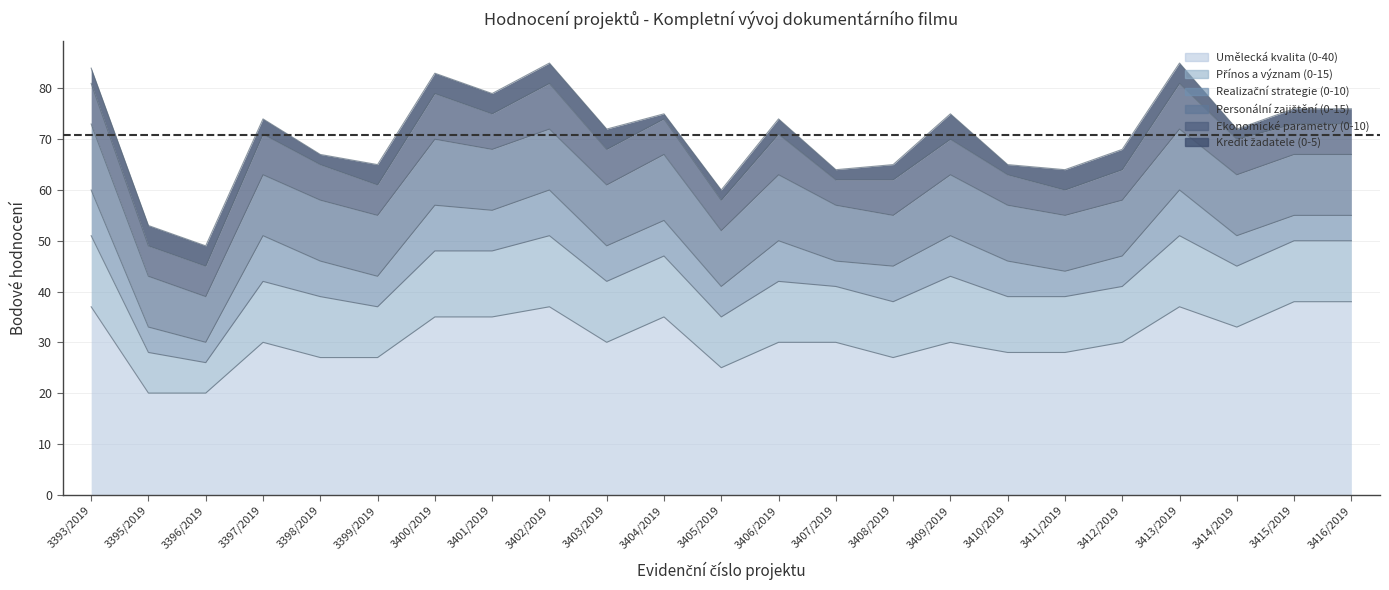

List the labels in order of Umělecká kvalita (0-40) value, largest first.

3415/2019, 3416/2019, 3393/2019, 3402/2019, 3413/2019, 3400/2019, 3401/2019, 3404/2019, 3414/2019, 3397/2019, 3403/2019, 3406/2019, 3407/2019, 3409/2019, 3412/2019, 3410/2019, 3411/2019, 3398/2019, 3399/2019, 3408/2019, 3405/2019, 3395/2019, 3396/2019